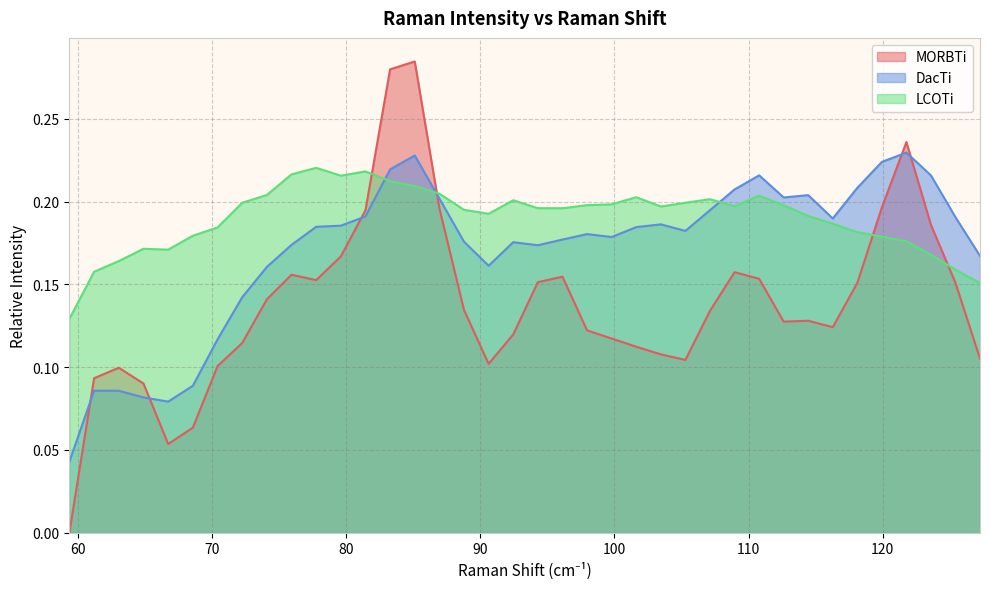

What is the spread (max minus min) of values at 74.0939?

0.1